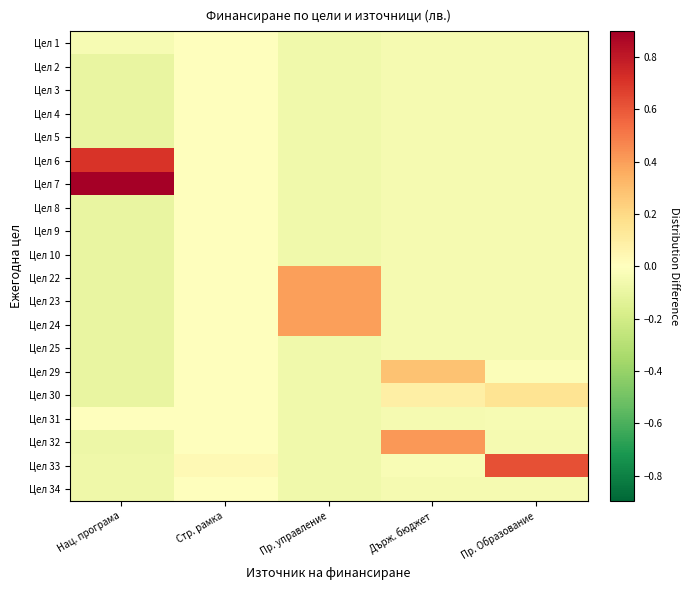

What is the spread (max minus min) of values at Държ. бюджет?

0.5